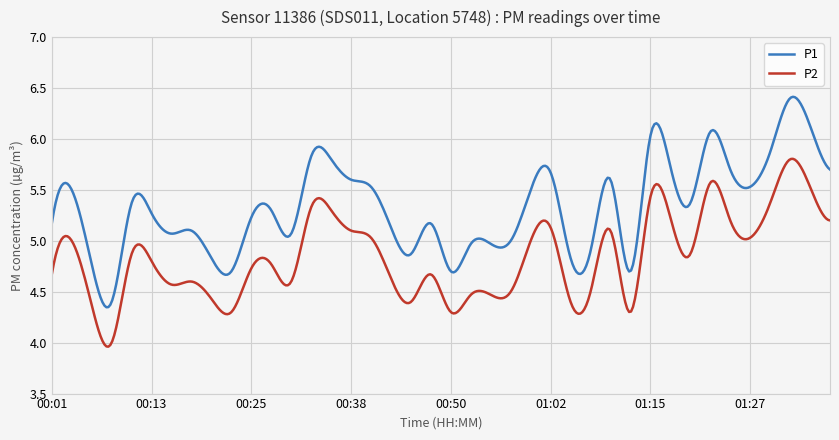

True or false: P2 and P1 intersect in this chart.

False